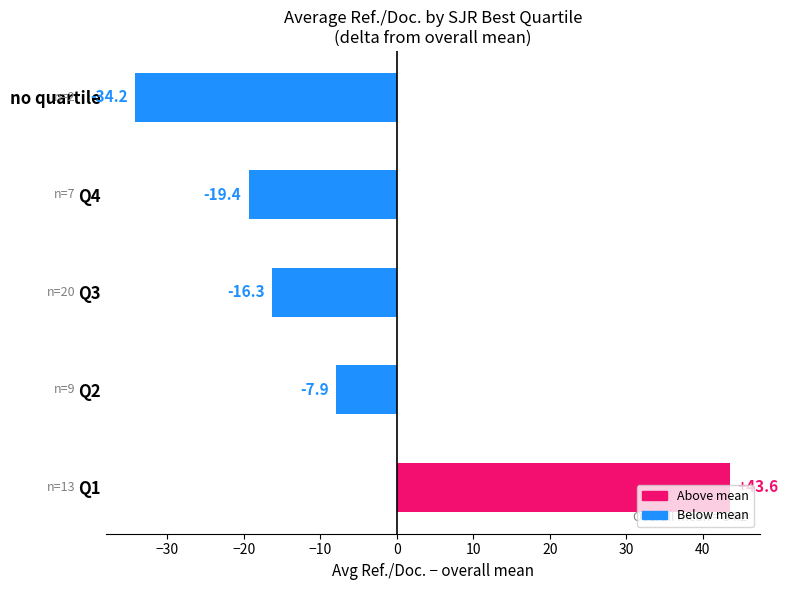

How many data points are less than -16?

3